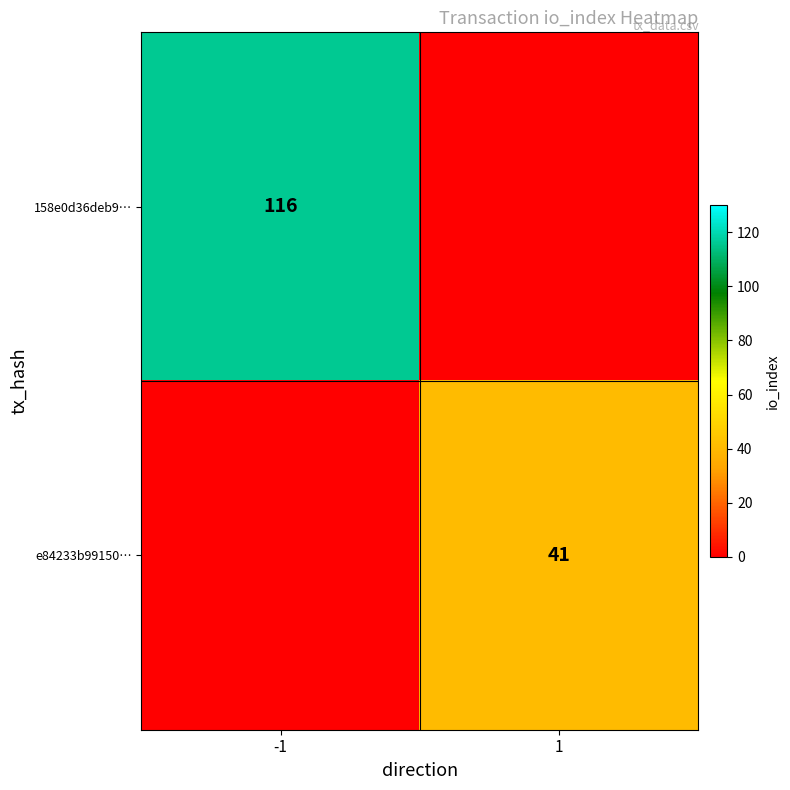

Between -1 and 1, which is larger?

-1